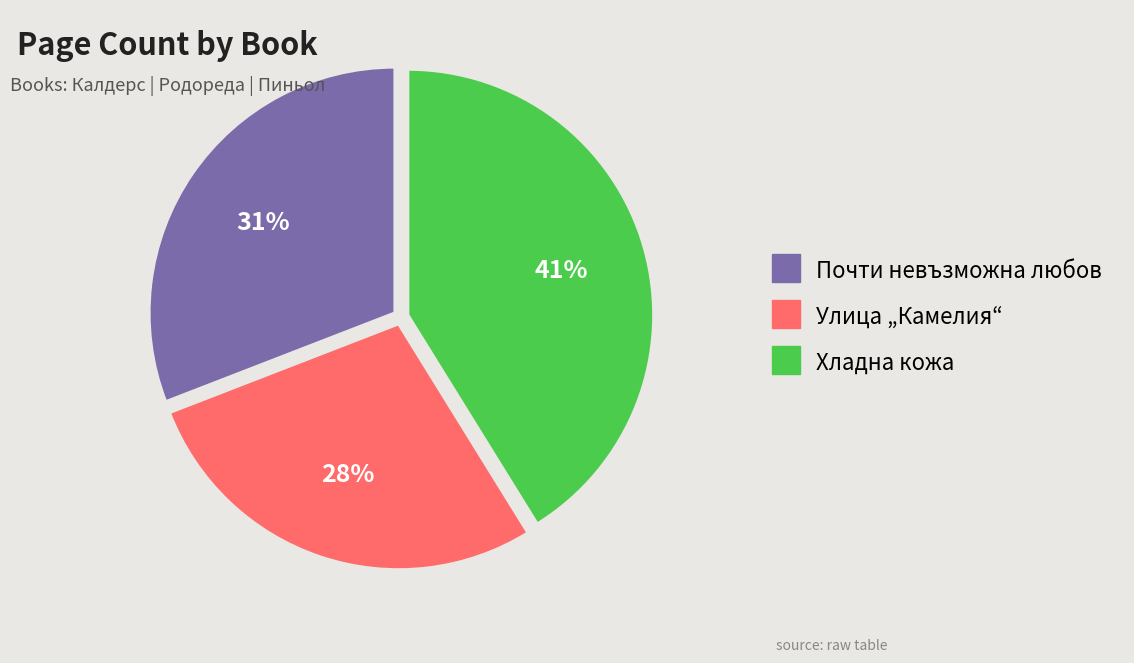

To the nearest percent, what is the difference between the largest and smallest slice percentages?

13%